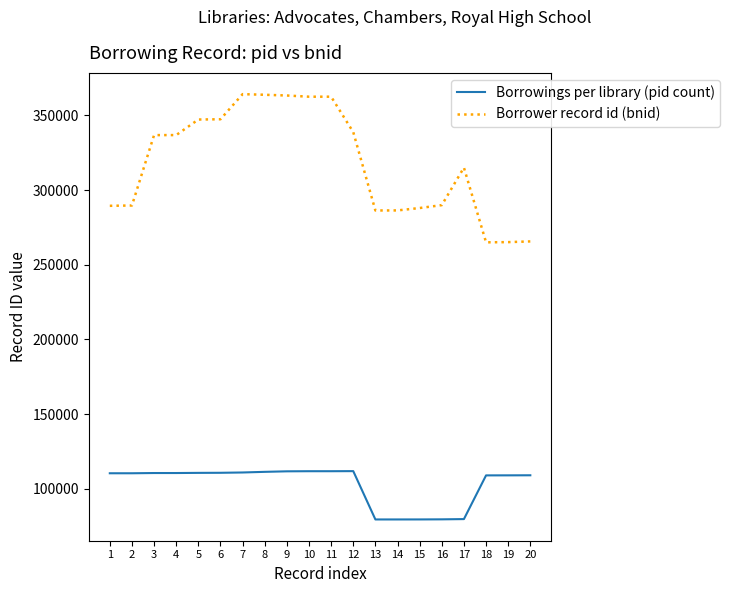

Which series has the widest spread of values?

Borrower record id (bnid)